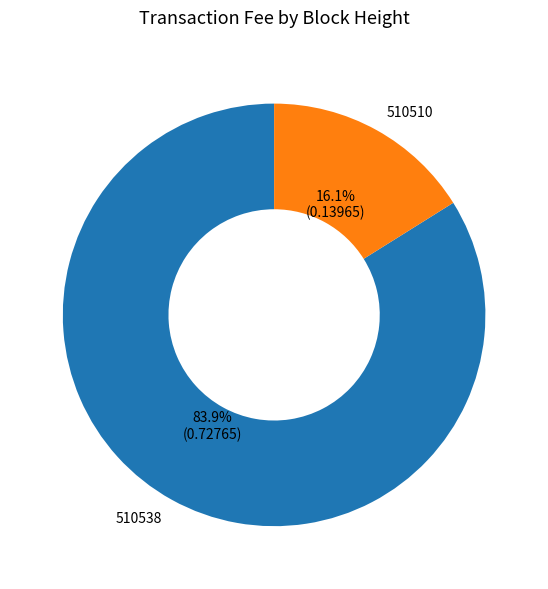

True or false: 510510 accounts for 16% of the total.

True